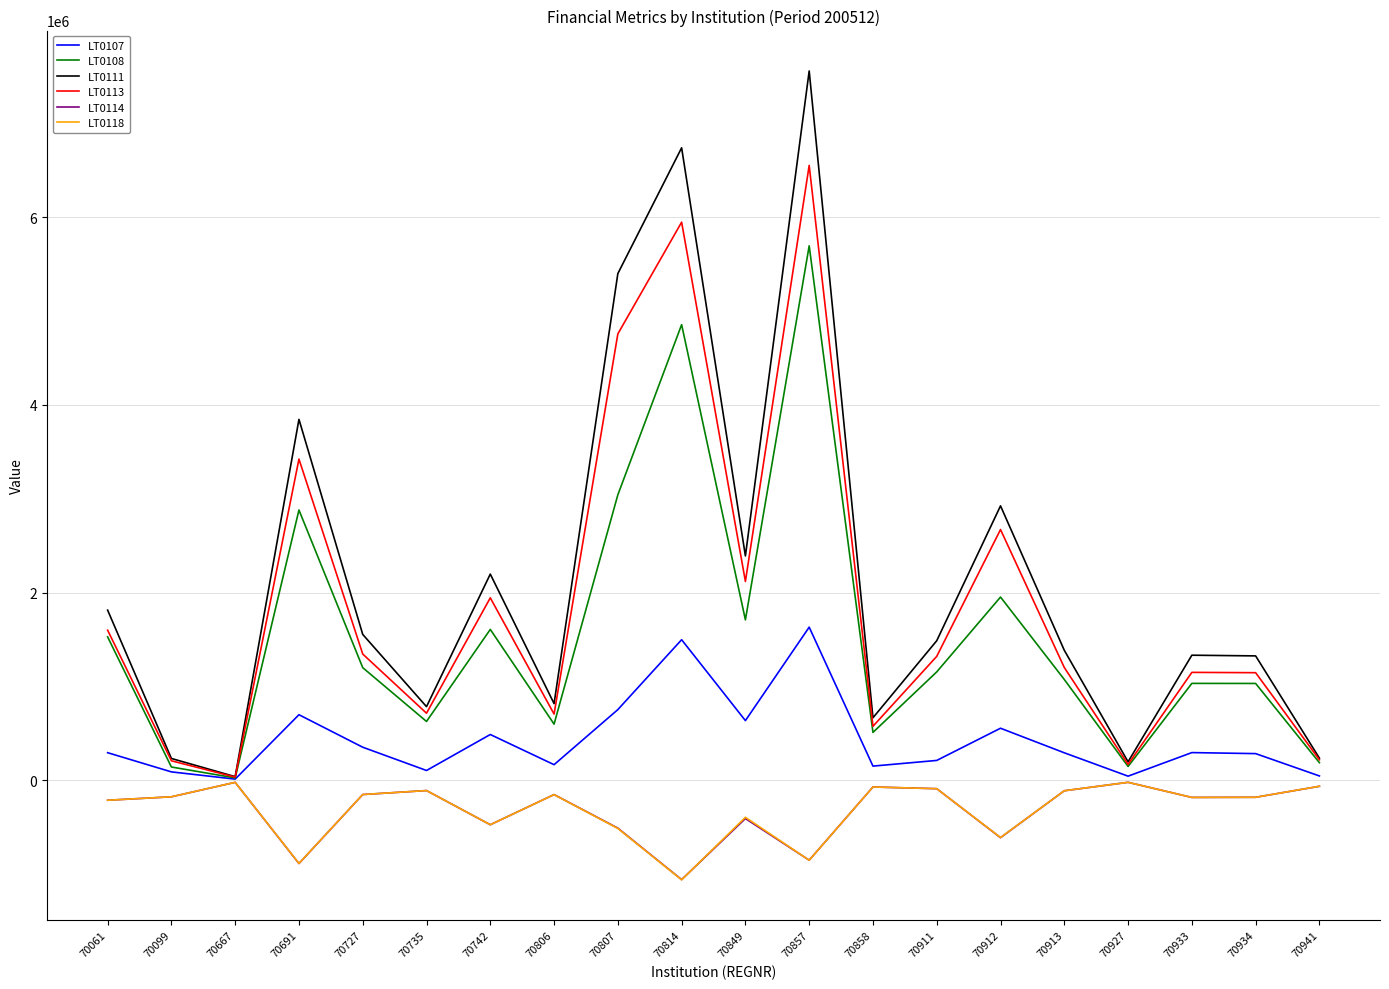

Which series has the largest total across all categories?

LT0111